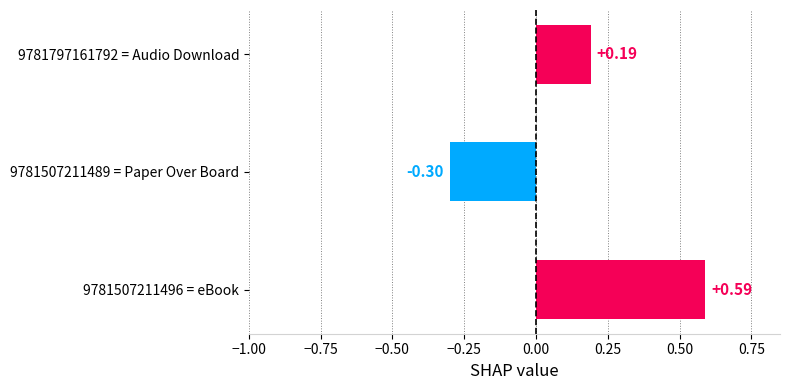

How many values are between 0 and 1?

2